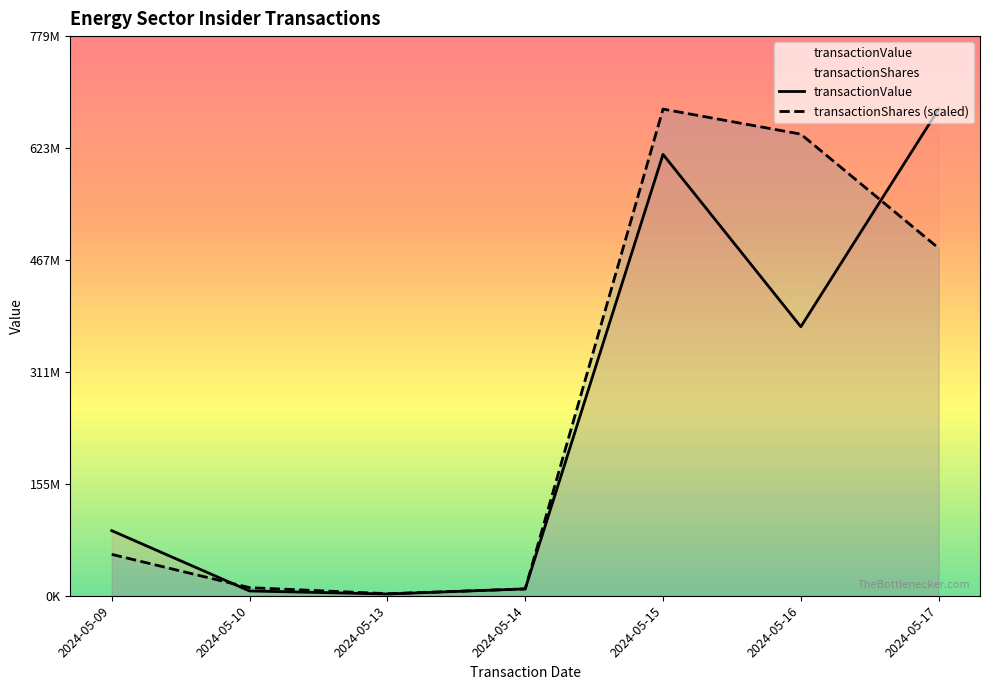

Reading right to left, list all the values displayed in this chart.

transactionValue: 677733459.0	374648098.0	614687109.0	9542921.0	2434649.0	6643423.0	90648385.0
transactionShares (scaled): 484002313.8	642868390.6	677733459.0	9507436.8	2841428.8	11285847.6	57619970.6